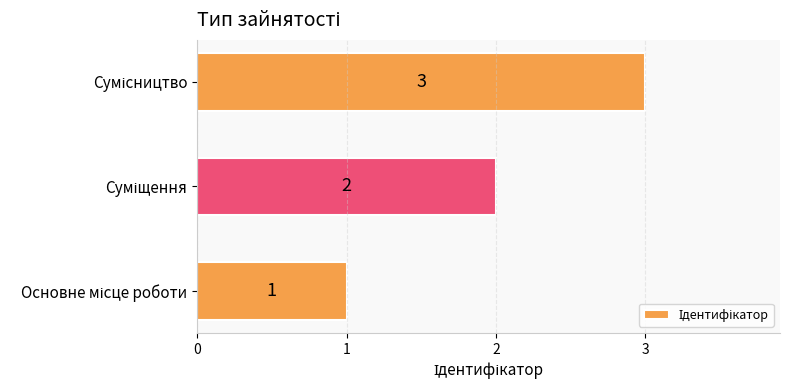

How many data points are less than 2?

1